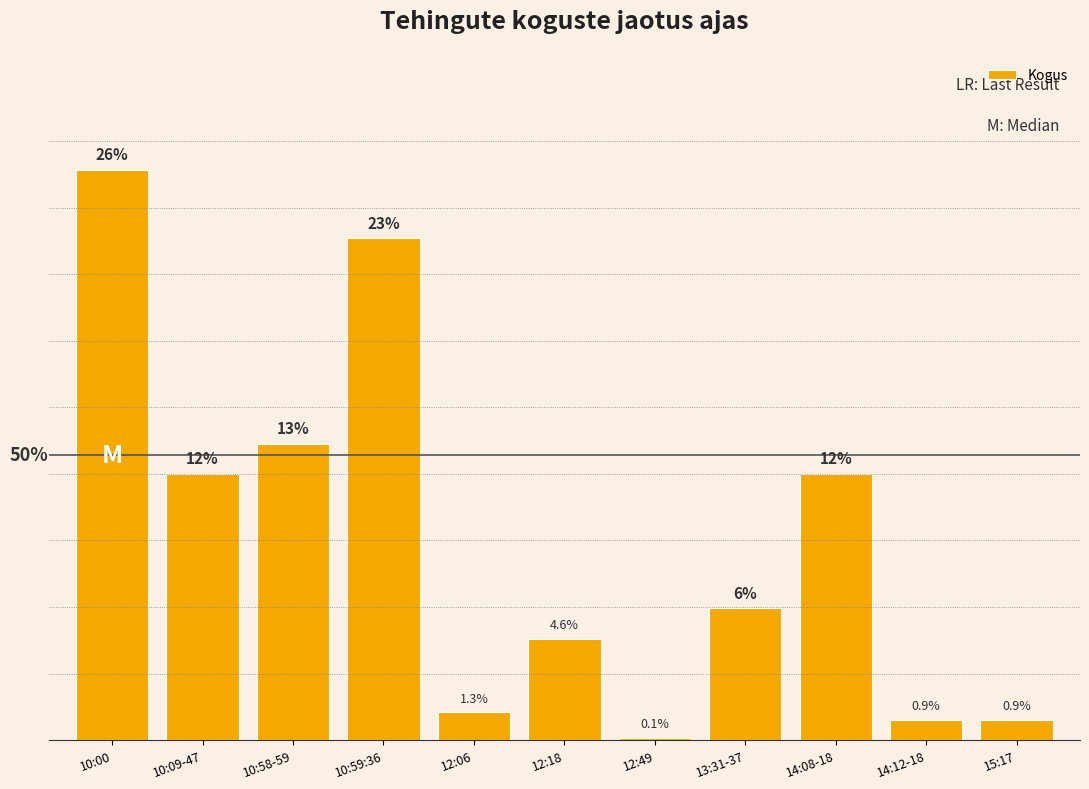

How many values are below 52?

5